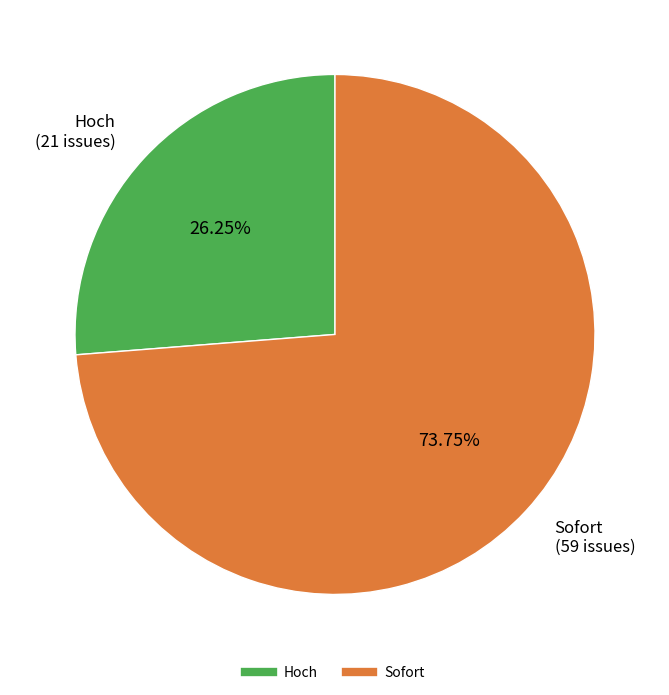

Is it true that Hoch is 31% of the pie?

False